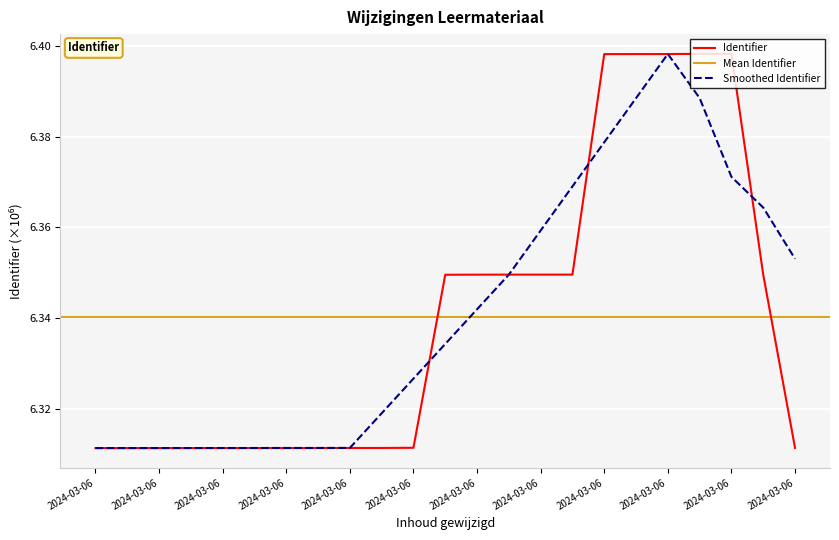

What is the label of the 1st point from the left?

2024-03-06